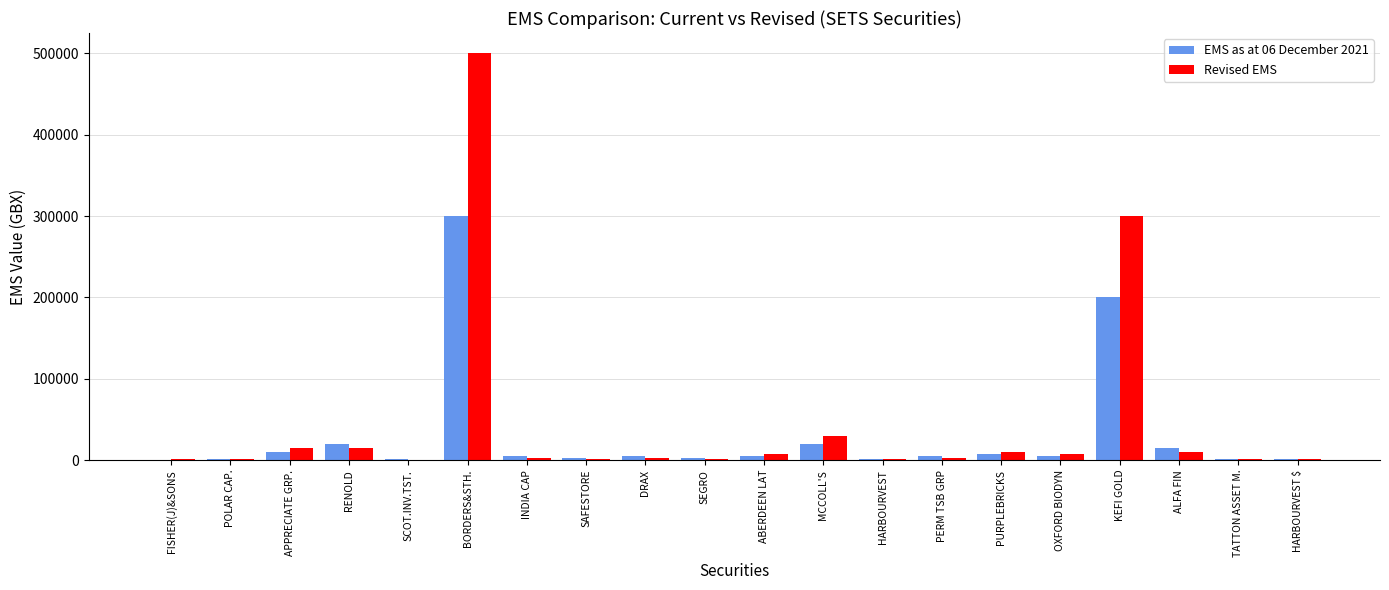

At which category is the sum across all series the highest?

BORDERS&STH.